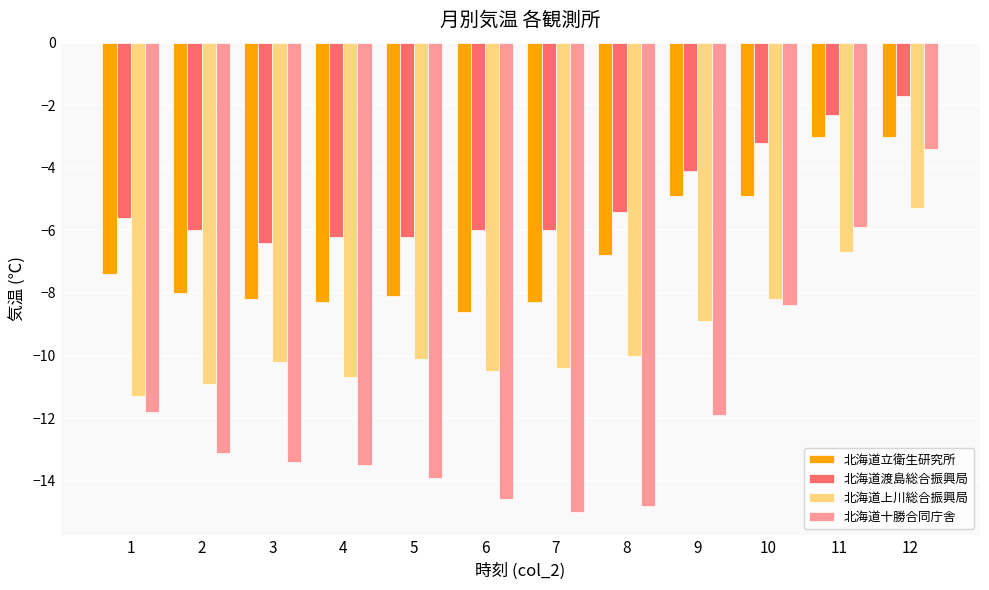

How many bars are there in total?

48